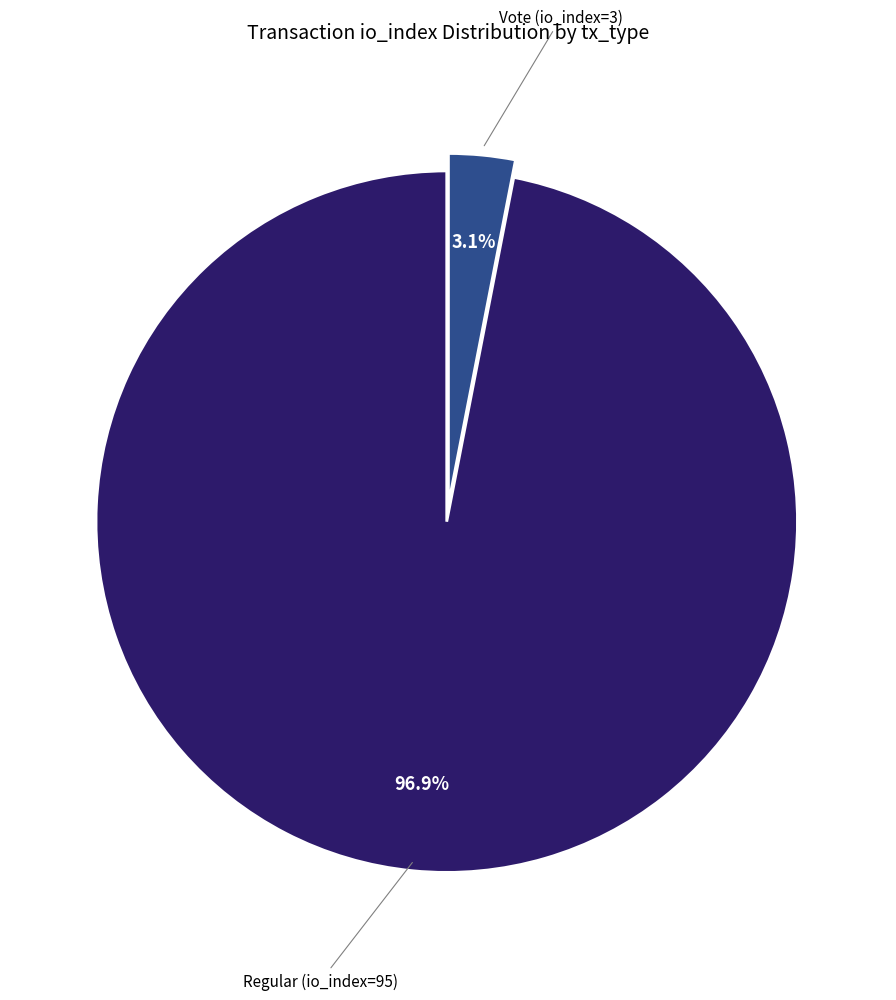

To the nearest percent, what is the difference between the largest and smallest slice percentages?

94%